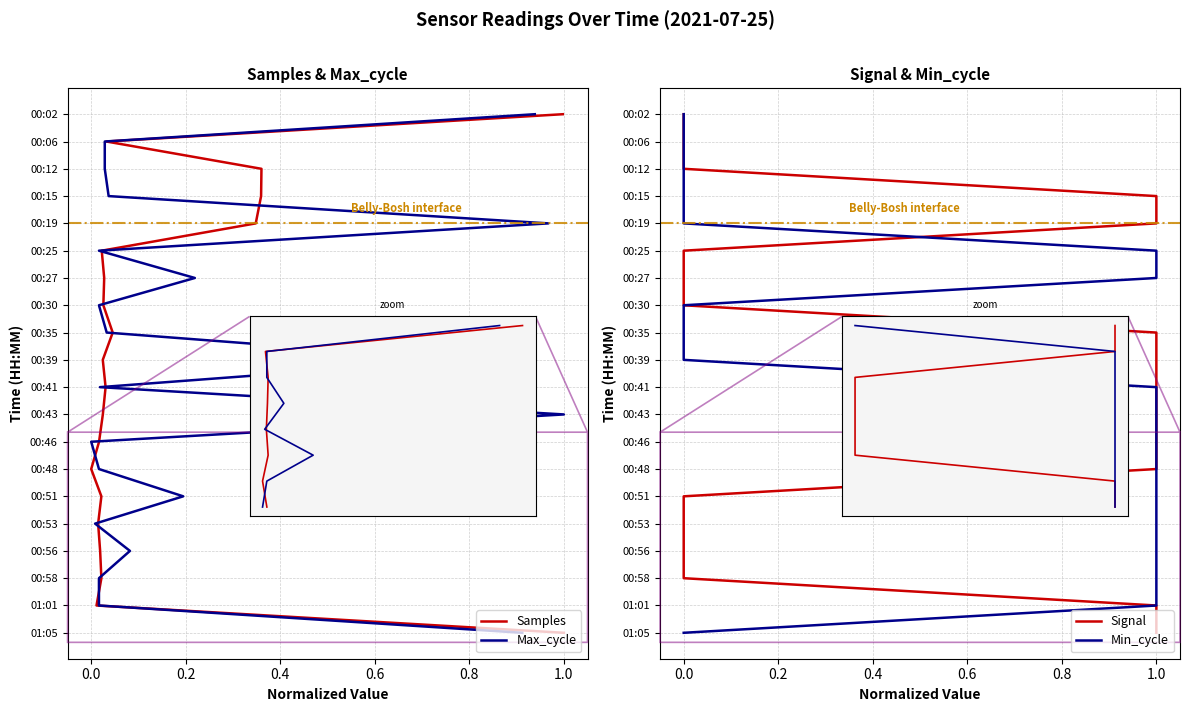

Which series changed the most between −0.2 and 17?

Samples